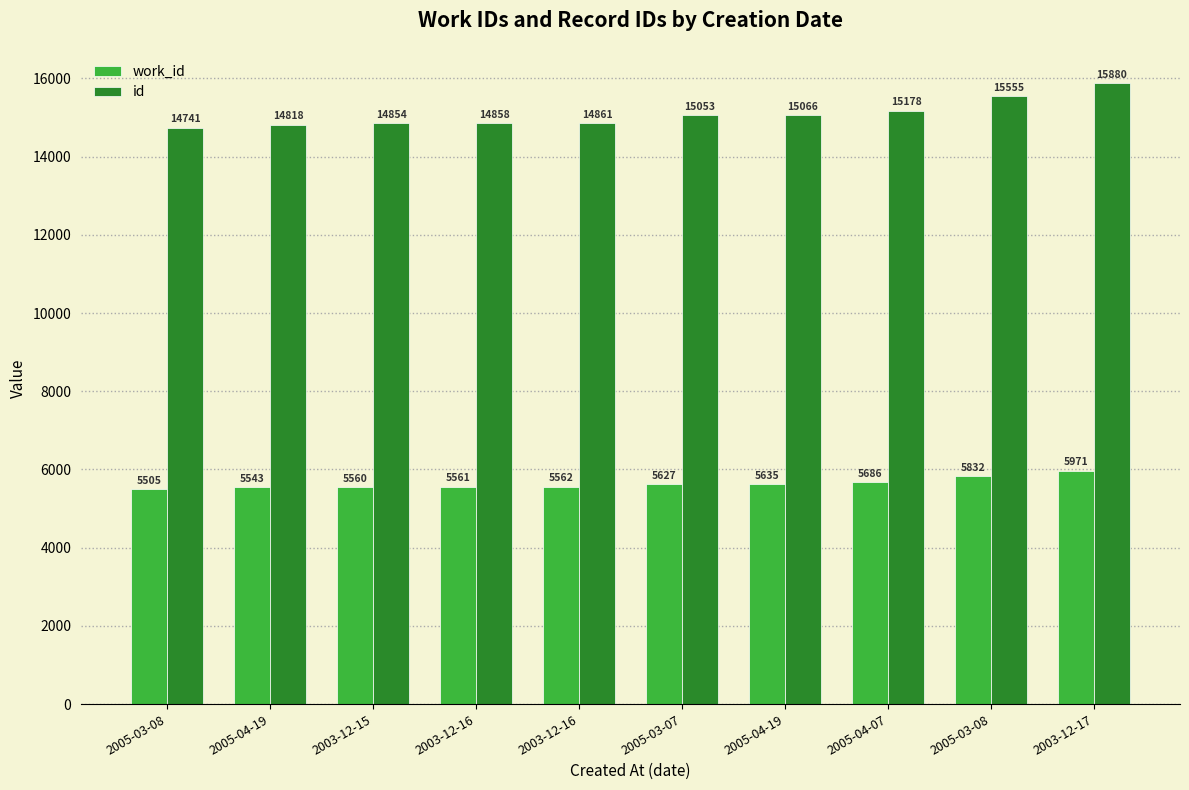

At which label does work_id first exceed 5627?

2005-04-19